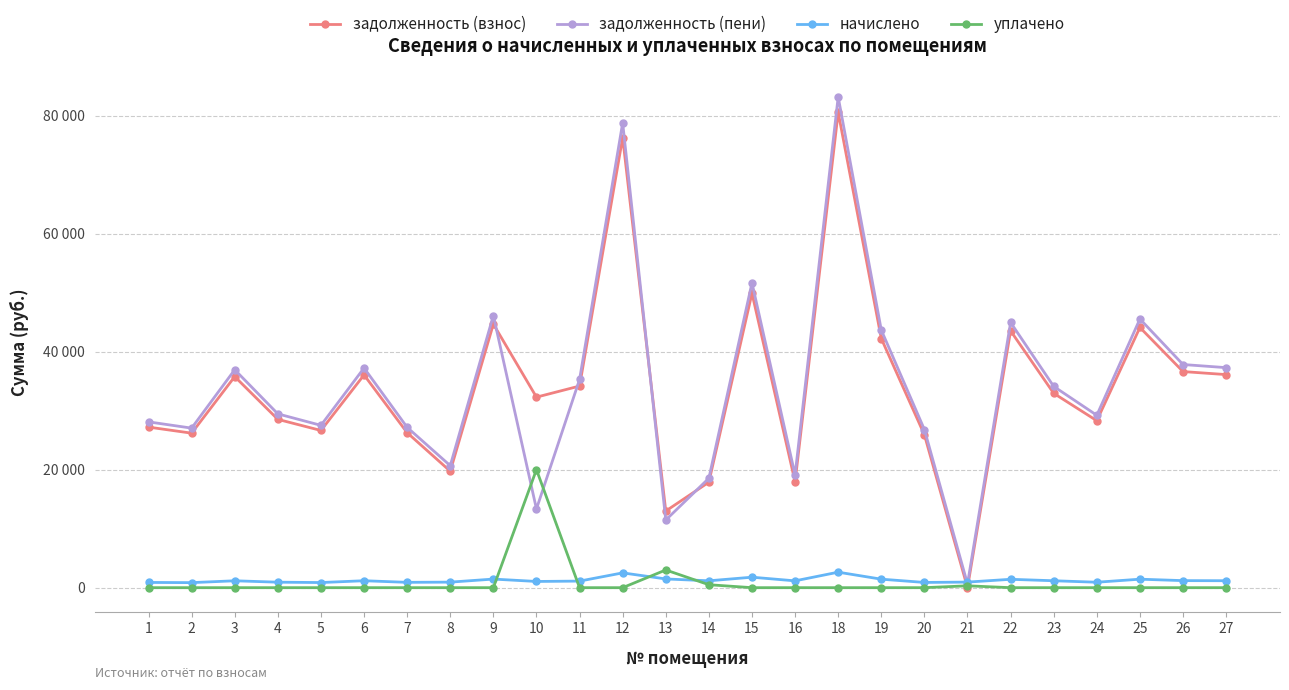

True or false: задолженность (взнос) has a value of 26249.6 at 19.

False